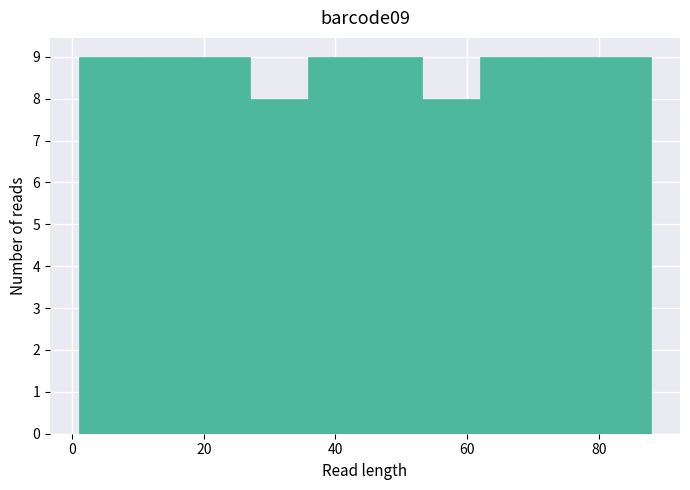

Reading left to right, list every bar in this chart as the range it spans on the x-axis followed by its height. Neither the bar edges nor the heights are printed on the chart, so give them approximately, as read against the axes.

2 to 10: 9
10 to 18: 9
18 to 28: 9
28 to 36: 8
36 to 44: 9
44 to 54: 9
54 to 62: 8
62 to 70: 9
70 to 80: 9
80 to 88: 9